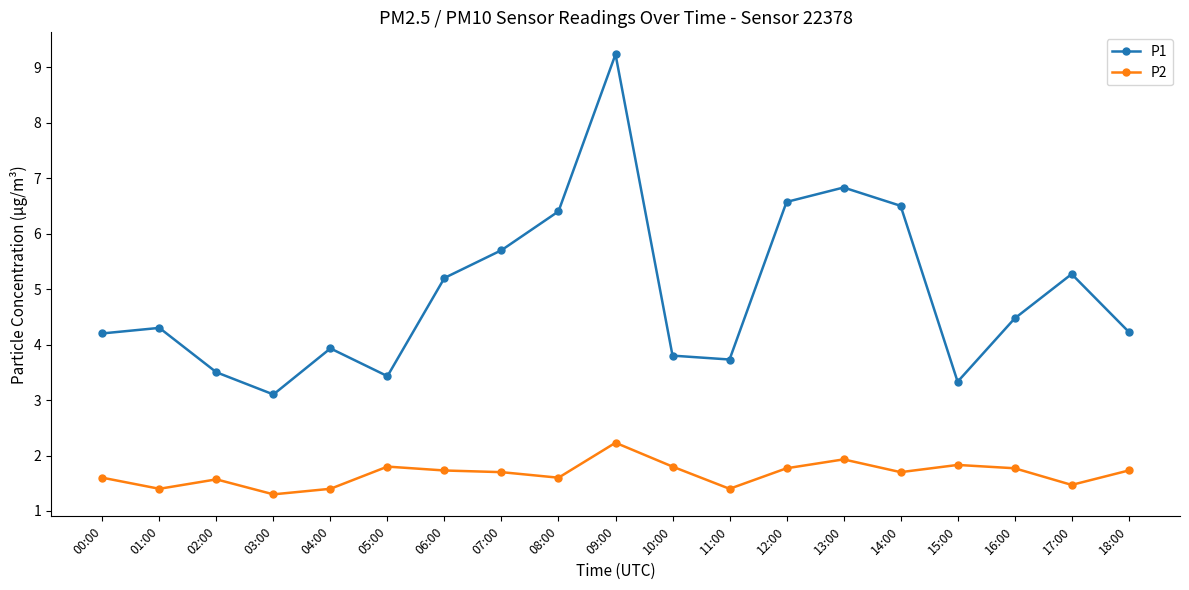

List the series in order of their peak value, lowest first.

P2, P1